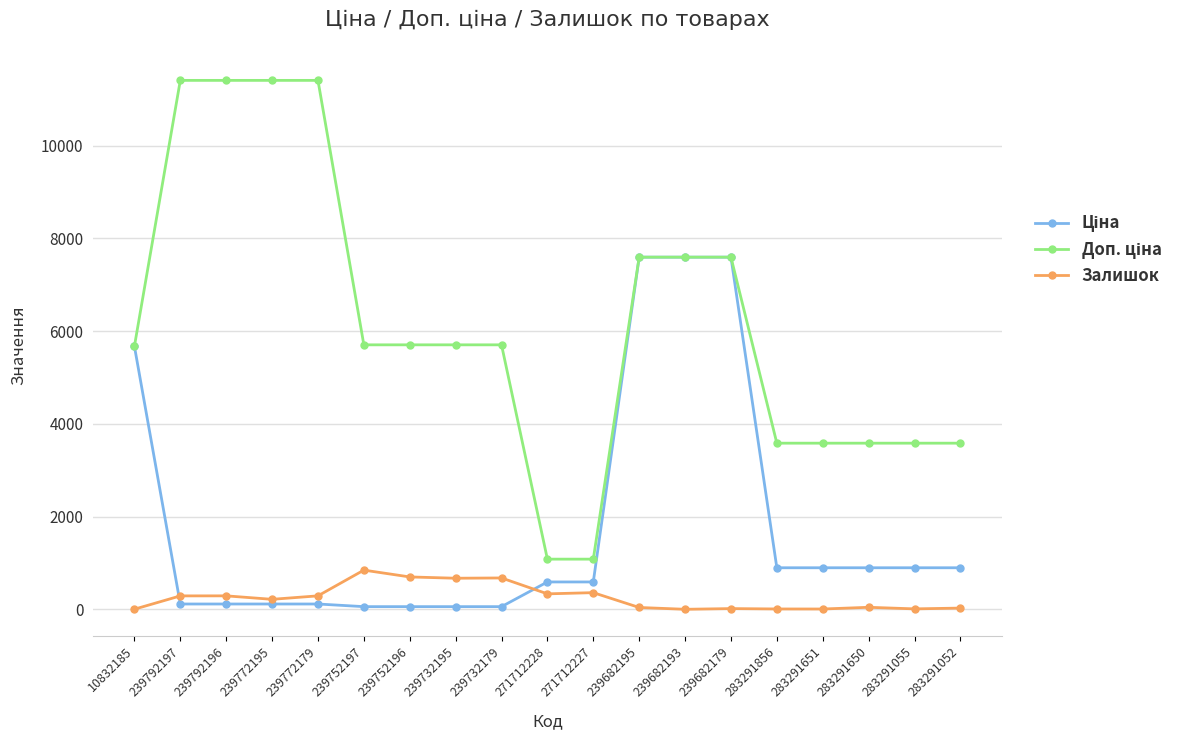

The Залишок series shows 157.4 at 239732195. True or false?

False